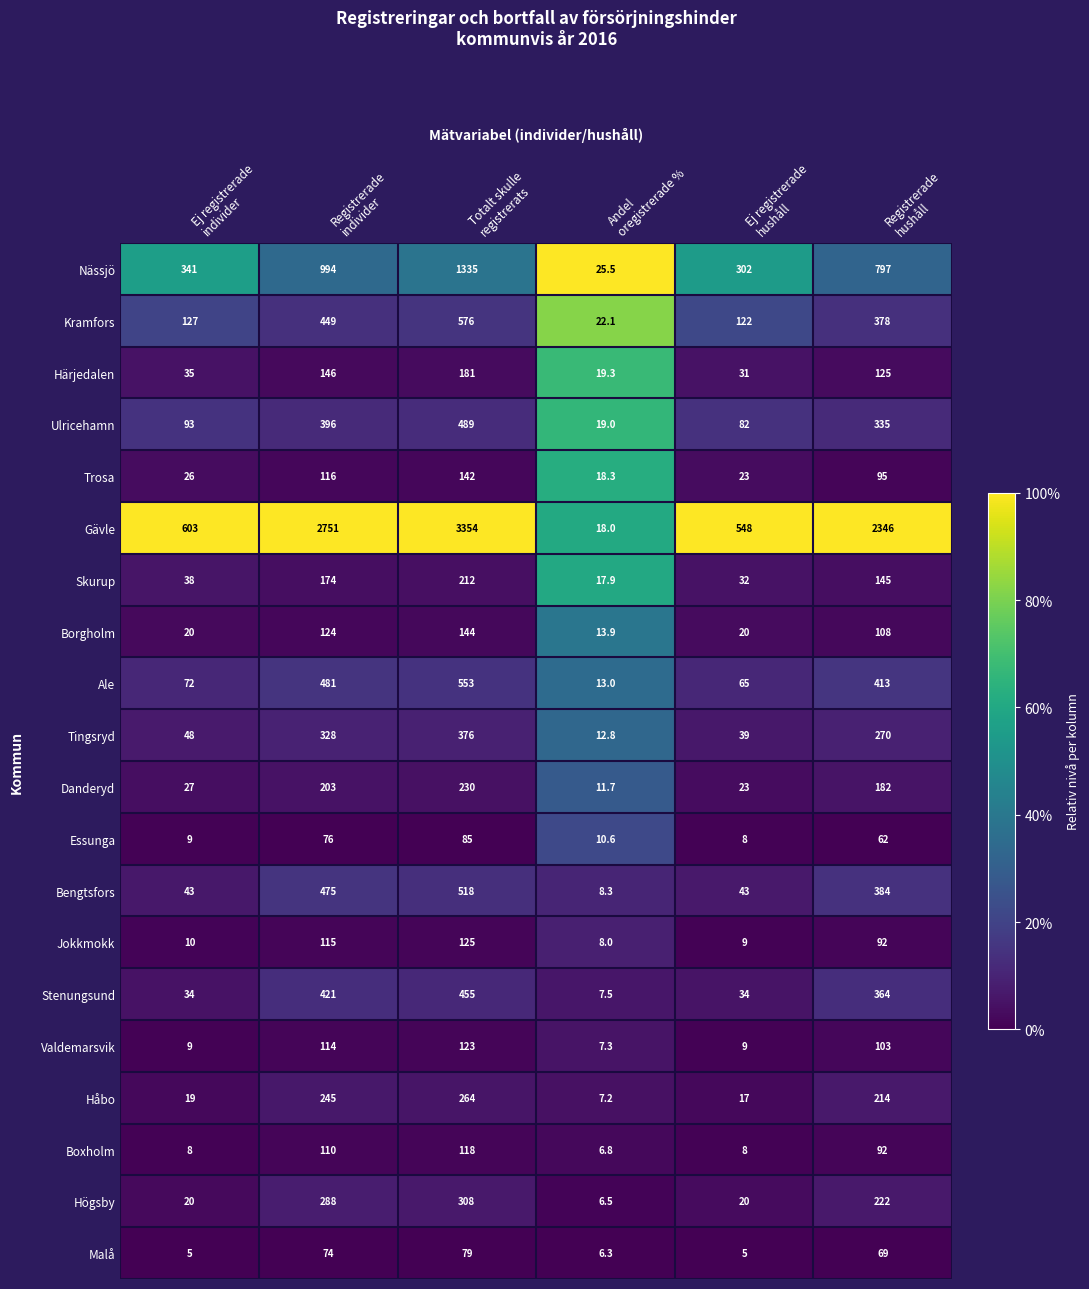

What is the minimum value for Tingsryd?

12.8